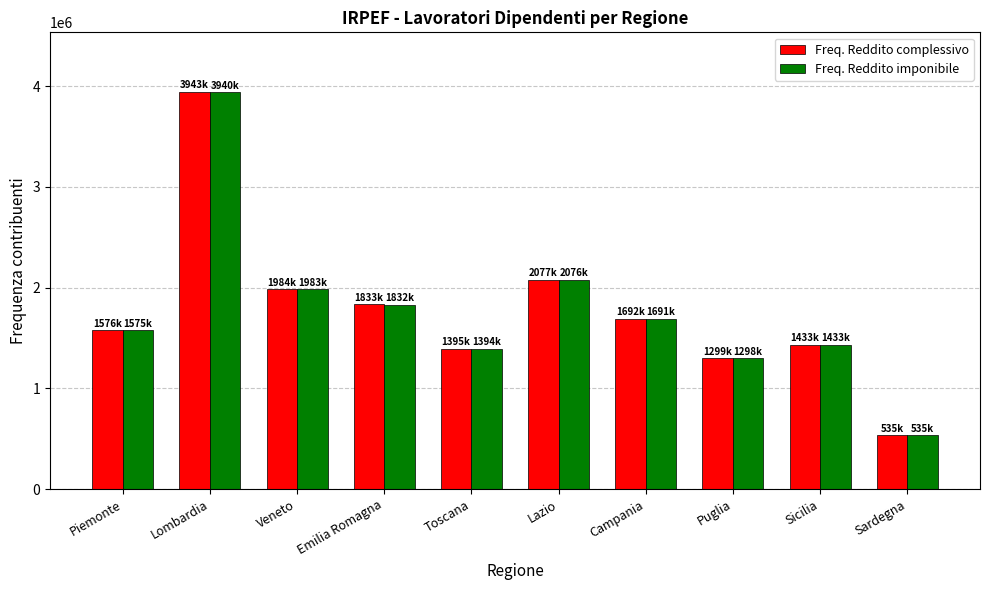

What is the label of the 8th bar from the right?

Veneto